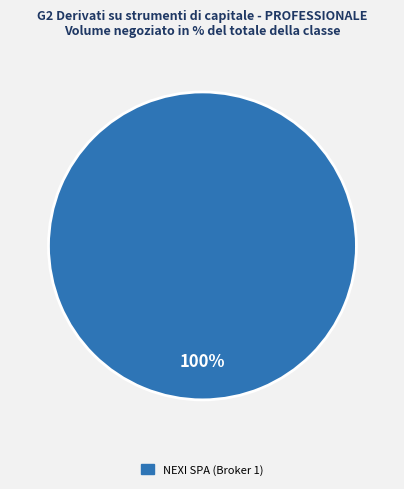

How many slices are in this pie chart?

1